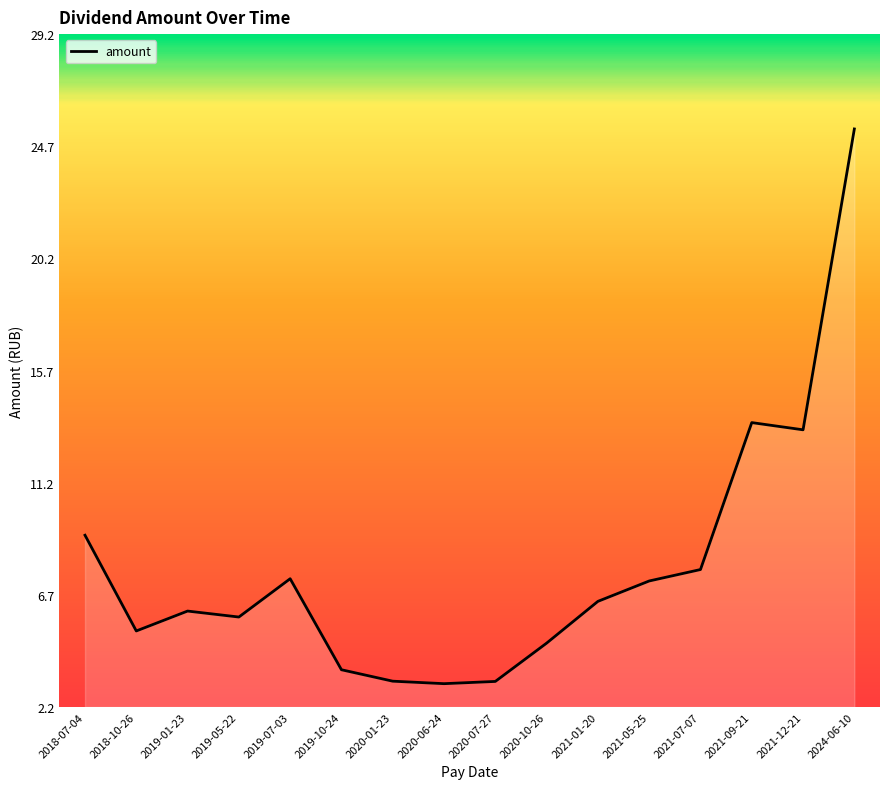

How many lines are shown in the chart?

1